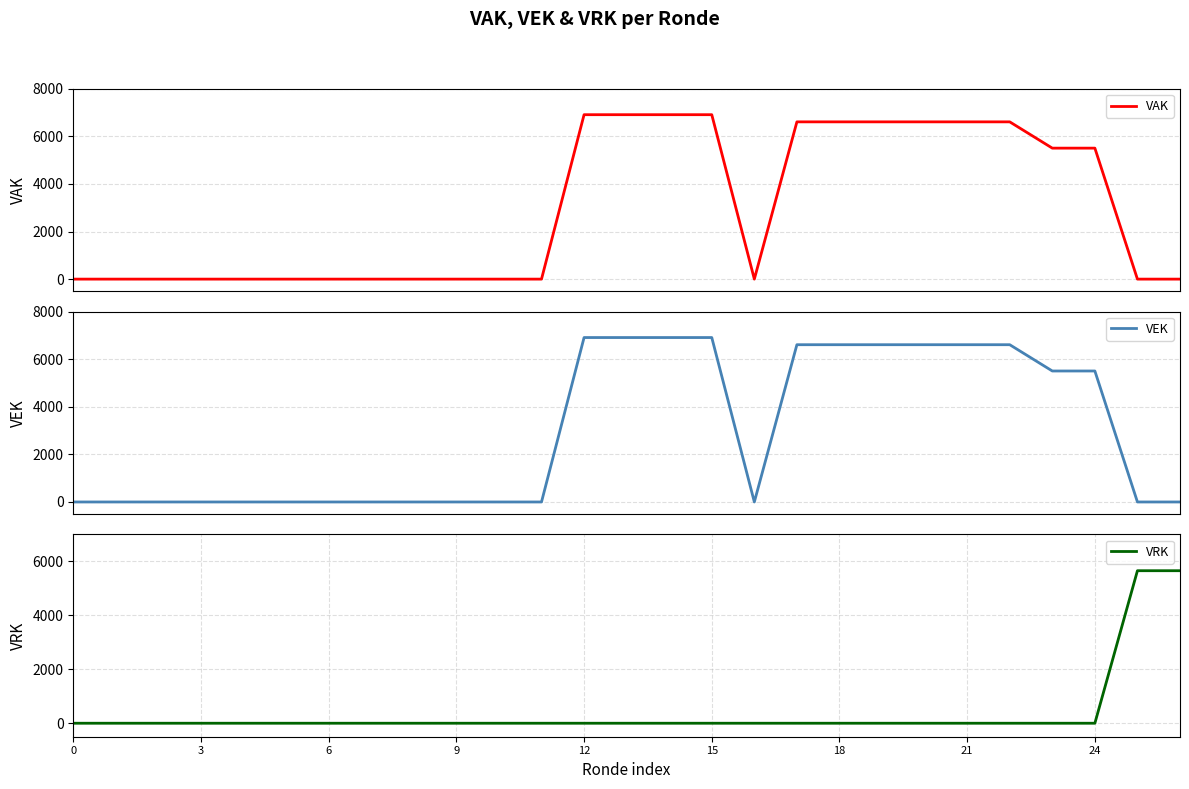

Where do VRK and VAK first cross each other?

24 and 25